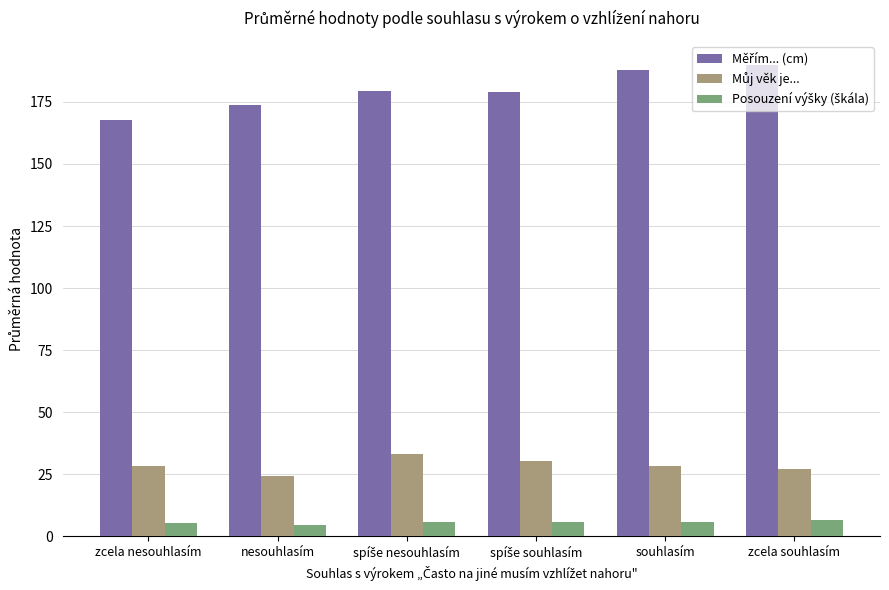

What is the smallest value displayed?

4.7